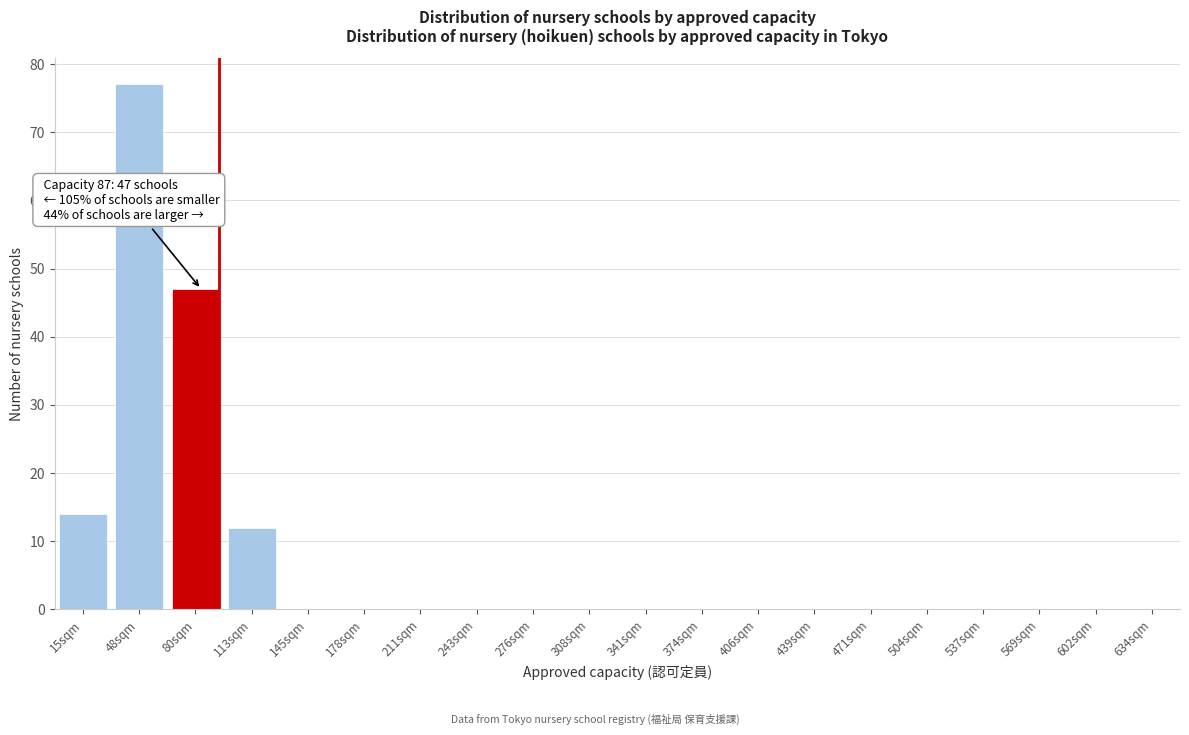

Reading left to right, what are all the values shown in this chart?

15sqm=14	48sqm=77	80sqm=47	113sqm=12	145sqm=0	178sqm=0	211sqm=0	243sqm=0	276sqm=0	308sqm=0	341sqm=0	374sqm=0	406sqm=0	439sqm=0	471sqm=0	504sqm=0	537sqm=0	569sqm=0	602sqm=0	634sqm=0